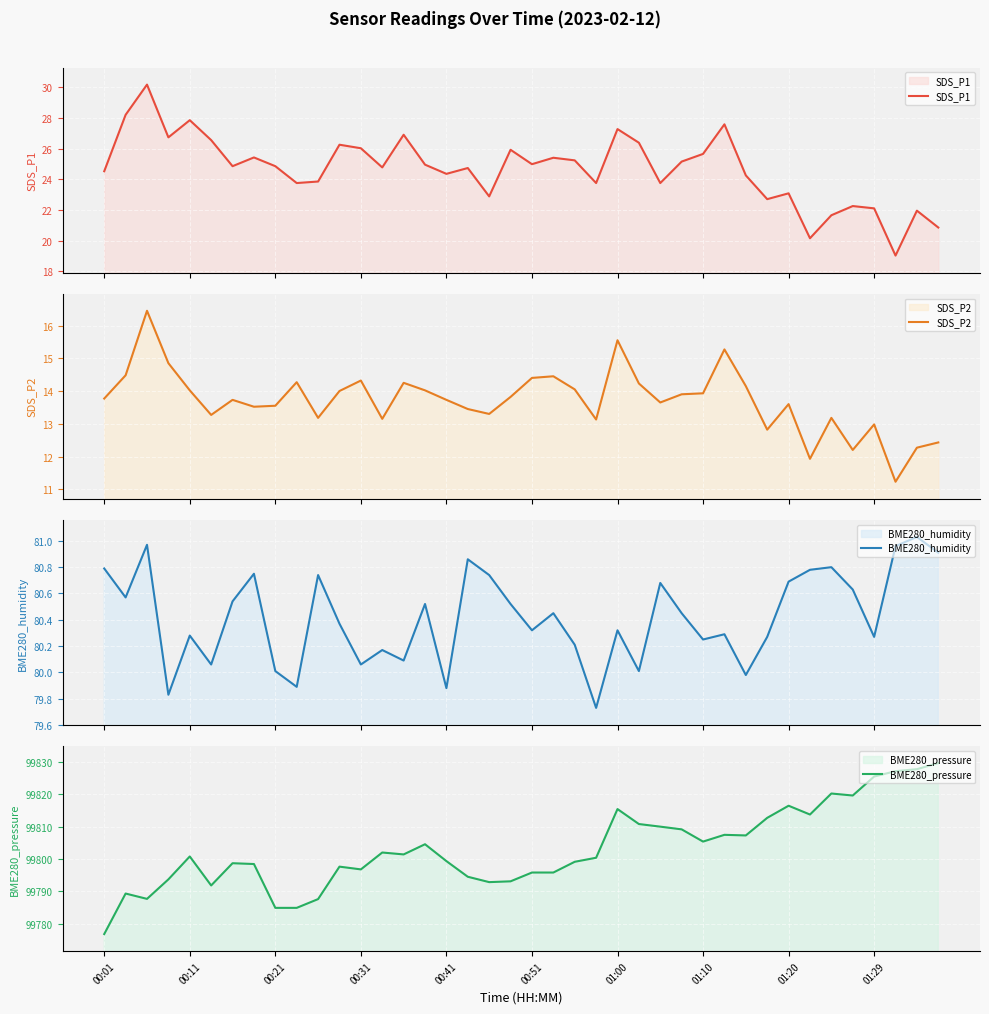

What is the highest value of the SDS_P1 series?

30.2